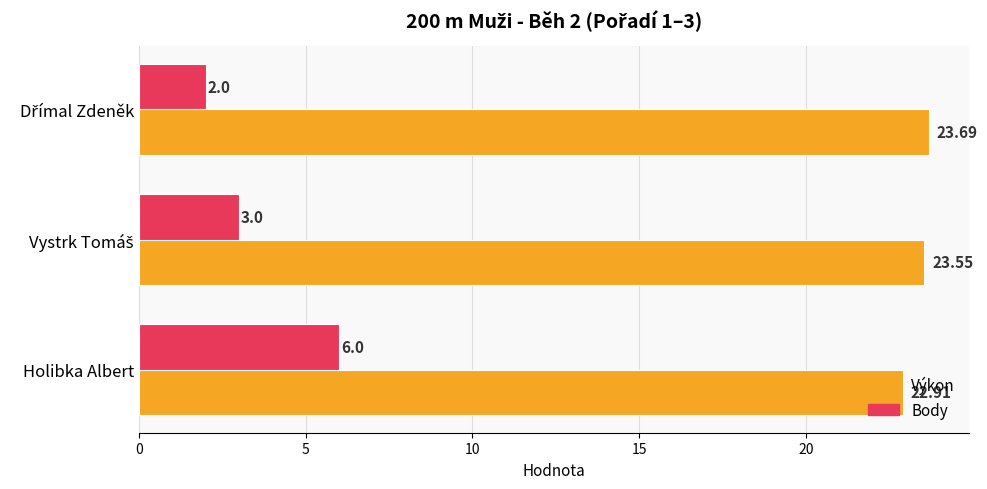

Count the number of data series in this chart.

2